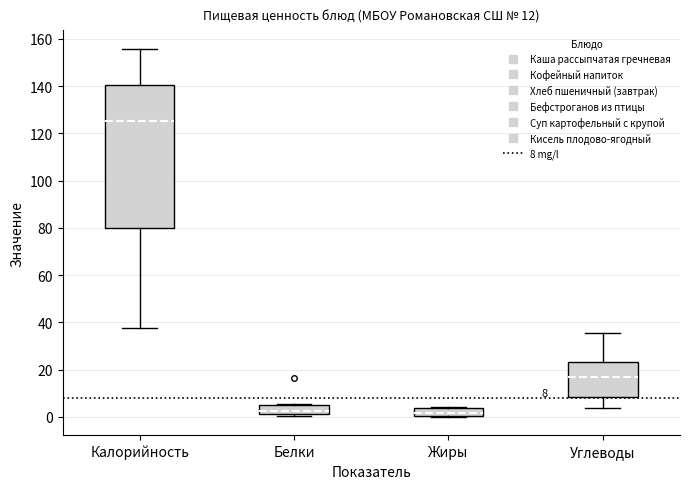

Comparing the boxes themselves (not the whiskers), which one is the tallest?

Калорийность